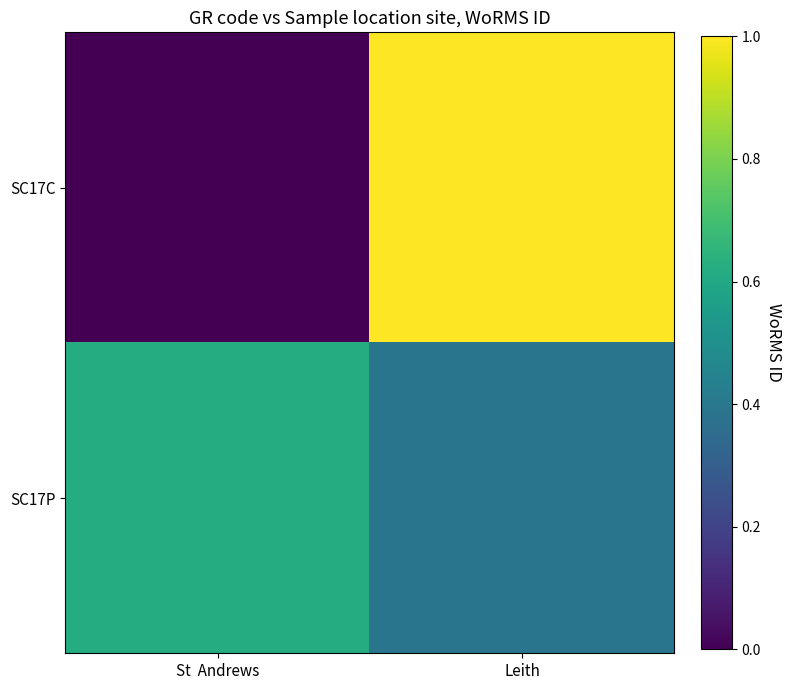

What is the total value across all series at Leith?

280960.5